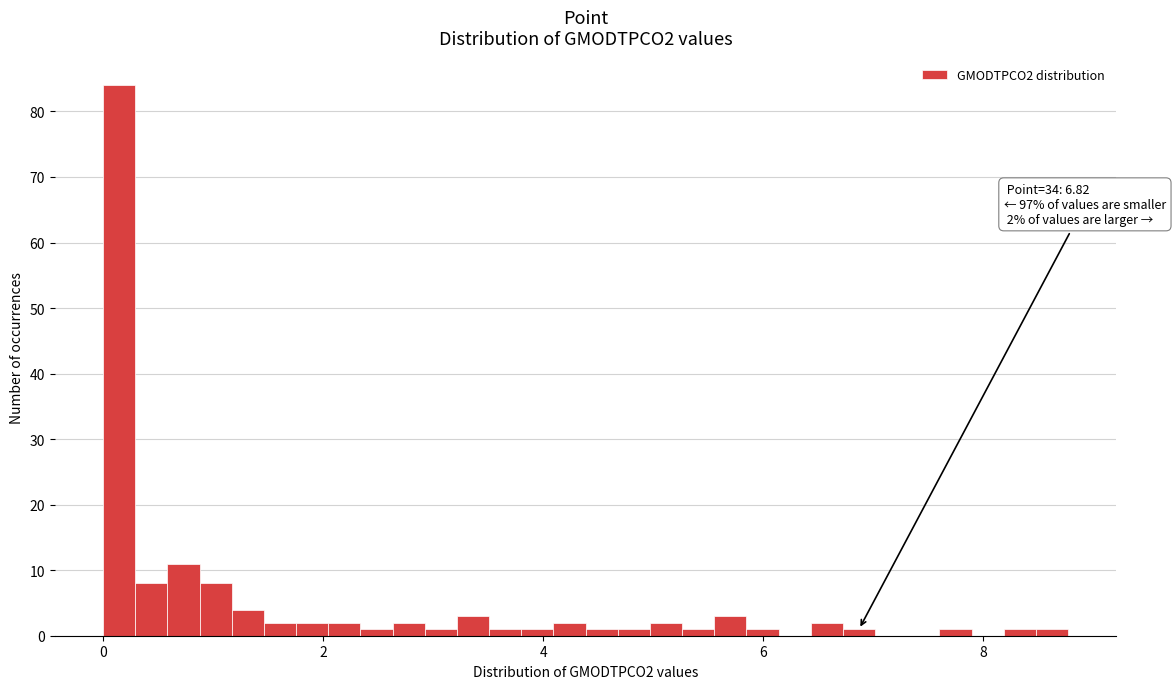

Read against the x-axis, roughly where is the centre of the tallest bar?

0.2